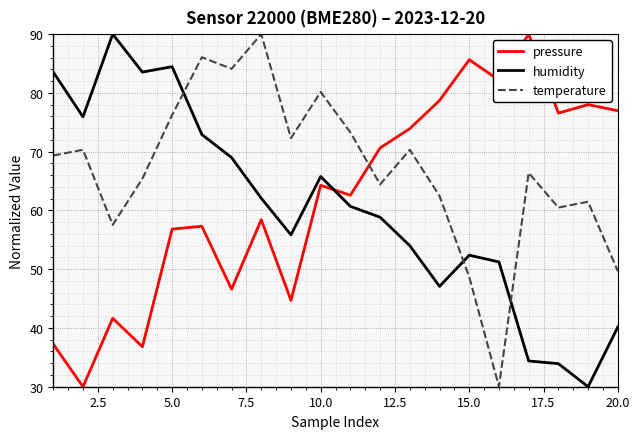

How many lines are shown in the chart?

3